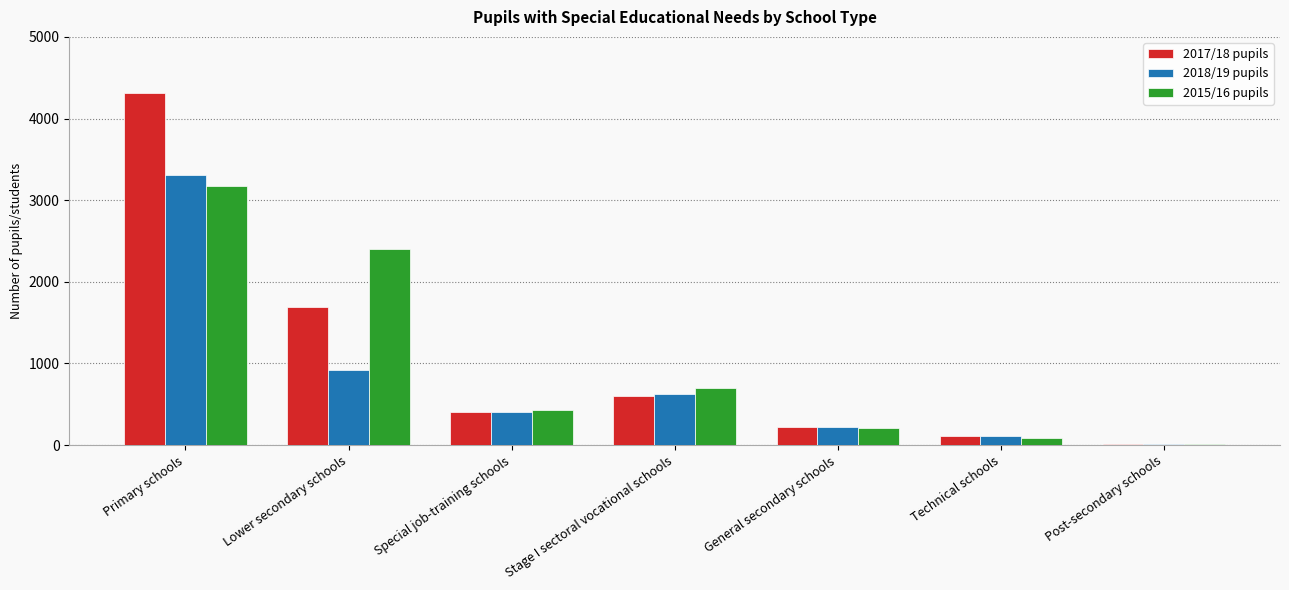

What is the total value across all series at Lower secondary schools?

5009